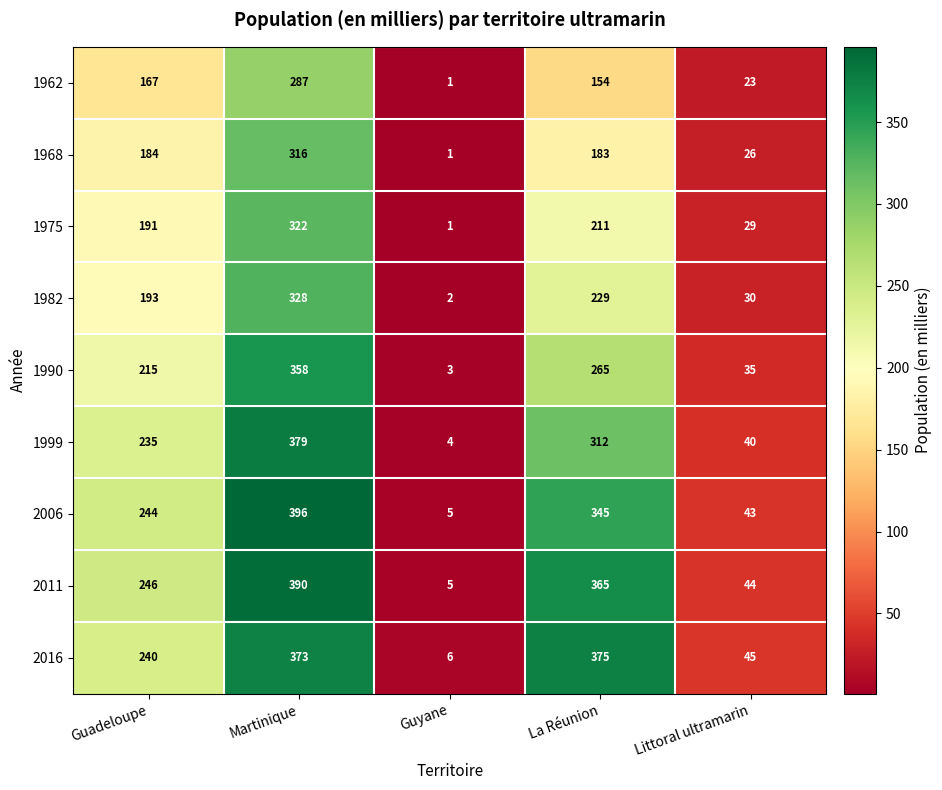

What is the average value of the 1975 series?

151